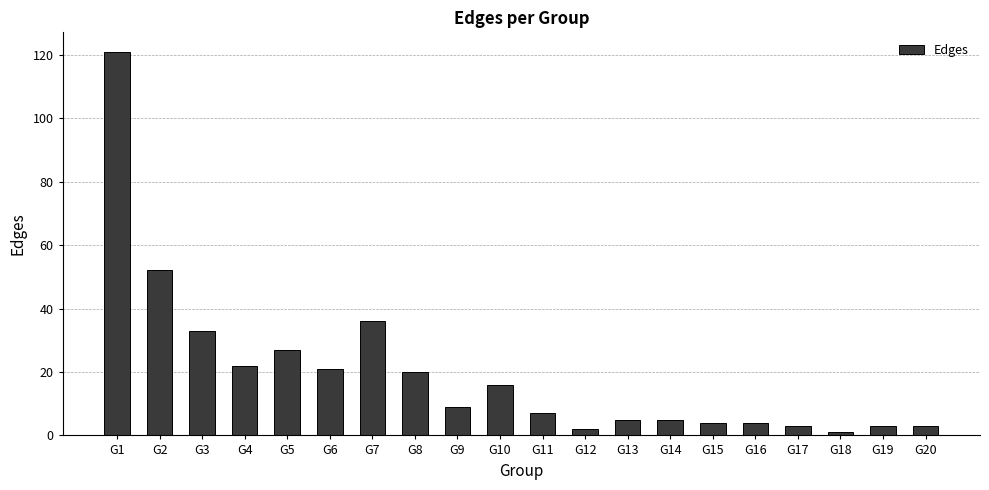

How many values are below 9?

10